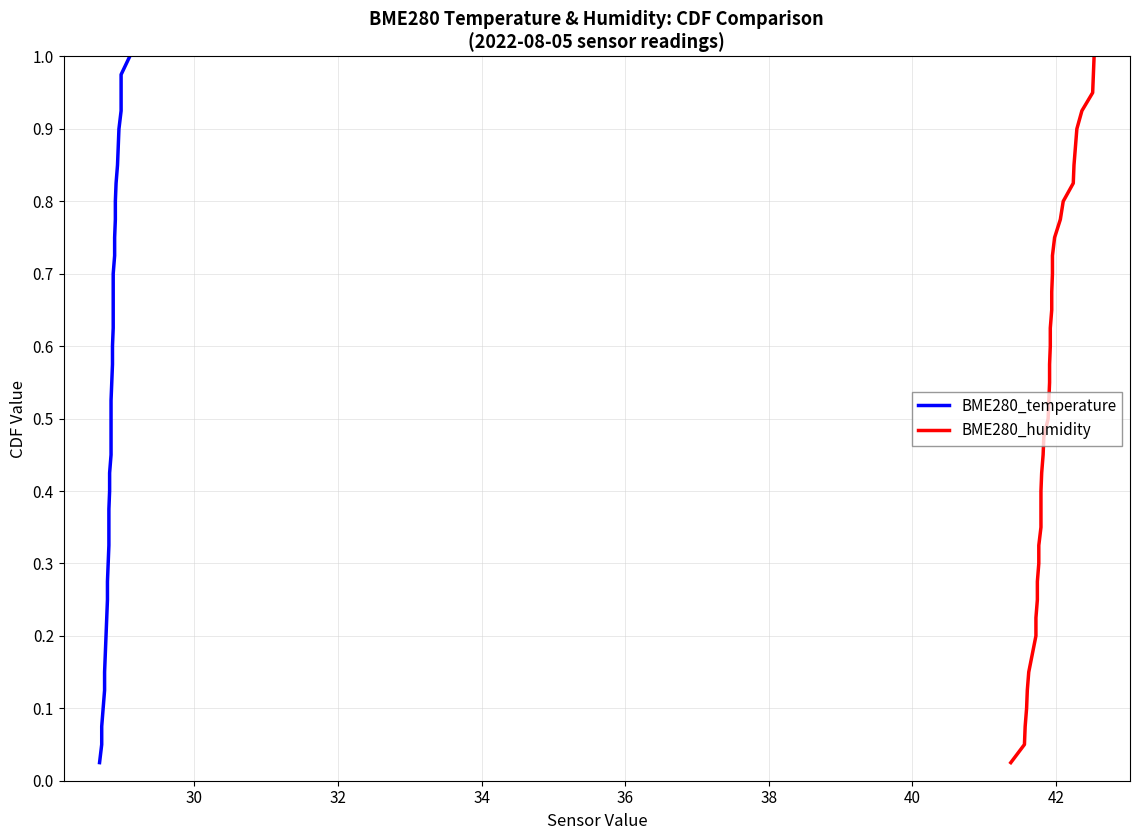

Reading left to right, what are all the values shown in this chart?

BME280_temperature: 0.0	0.1	0.1	0.1	0.1	0.1	0.2	0.2	0.2	0.2	0.3	0.3	0.3	0.3	0.4	0.4	0.4	0.5	0.5	0.5	0.5	0.6	0.6	0.6	0.6	0.7	0.7	0.7	0.7	0.8	0.8	0.8	0.8	0.8	0.9	0.9	0.9	0.9	1.0	1.0
BME280_humidity: 0.0	0.1	0.1	0.1	0.1	0.1	0.2	0.2	0.2	0.2	0.3	0.3	0.3	0.3	0.4	0.4	0.4	0.5	0.5	0.5	0.5	0.6	0.6	0.6	0.6	0.7	0.7	0.7	0.7	0.8	0.8	0.8	0.8	0.8	0.9	0.9	0.9	0.9	1.0	1.0